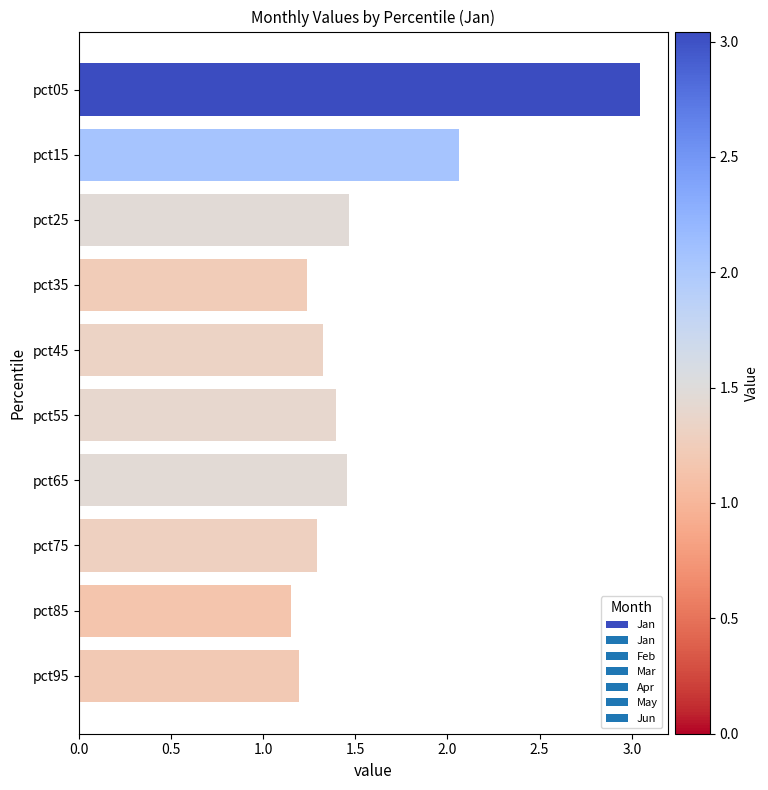

The chart shows a value of 1.8 at pct35. True or false?

False